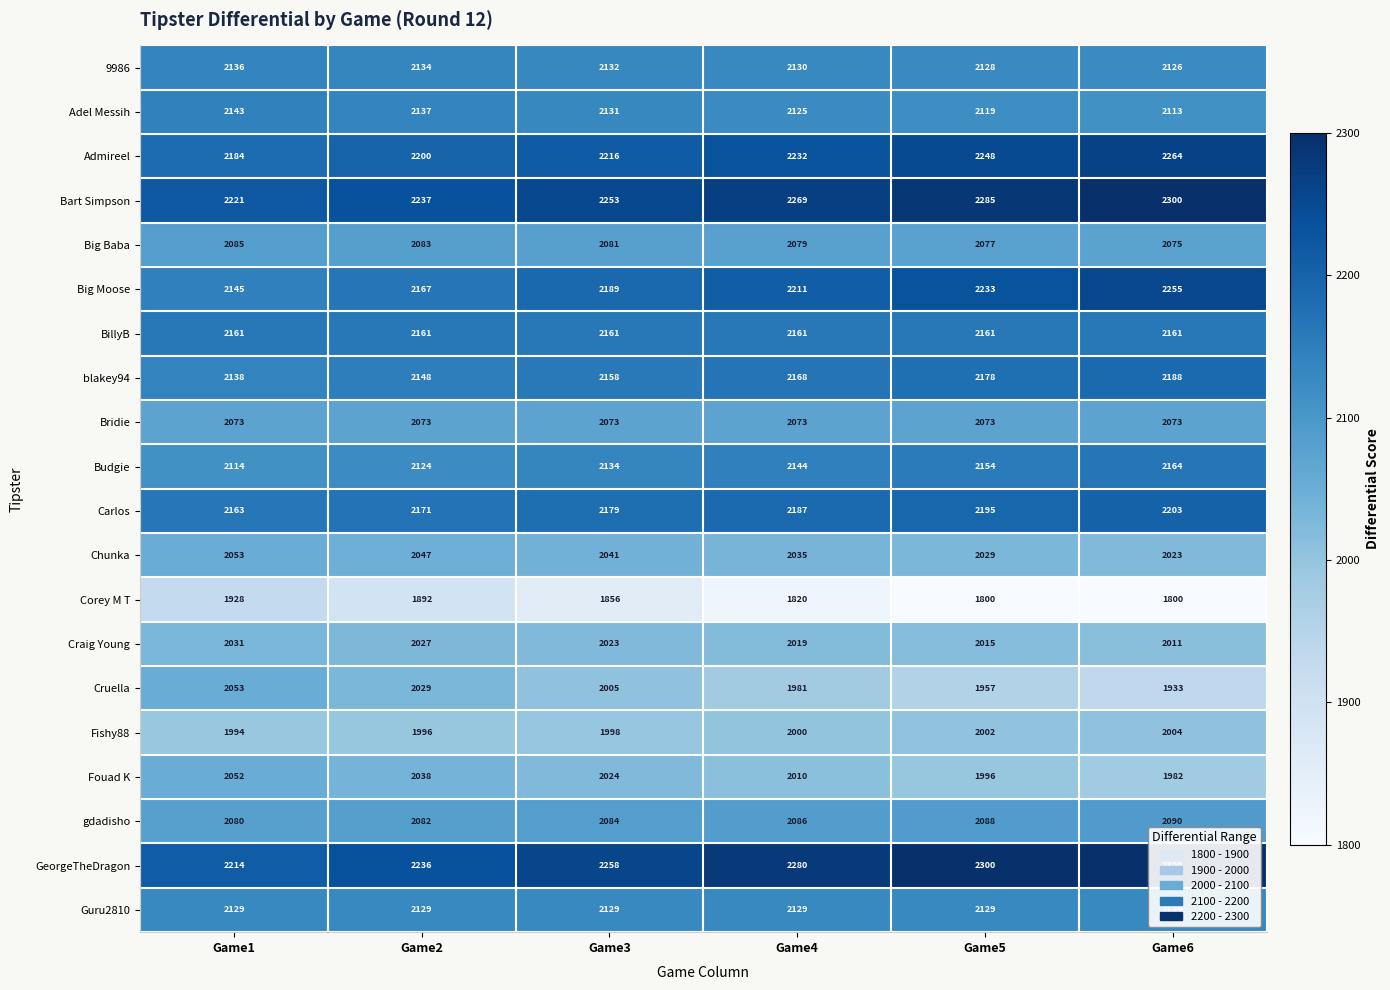

What is the minimum value for Craig Young?

2011